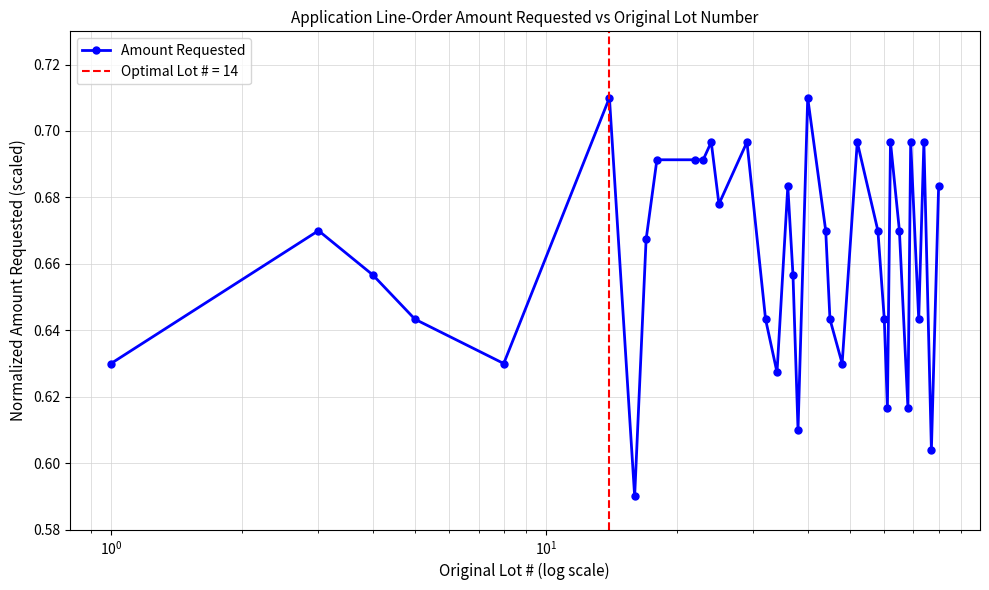

Reading right to left, what are all the values shown in this chart?

0.7	0.6	0.7	0.6	0.7	0.6	0.7	0.7	0.6	0.6	0.7	0.7	0.6	0.6	0.7	0.7	0.6	0.7	0.7	0.6	0.6	0.7	0.7	0.7	0.7	0.7	0.7	0.7	0.6	0.7	0.6	0.6	0.7	0.7	0.6